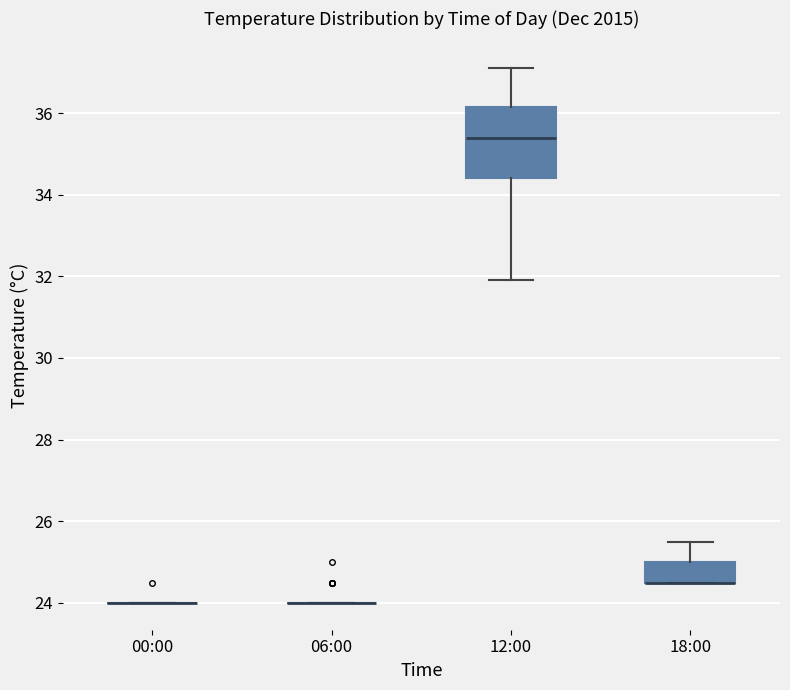

Where does the median line of the box for 12:00 sit on the y-axis? The values are not printed on the chart, so give them approximately, as read against the axis.

35.4